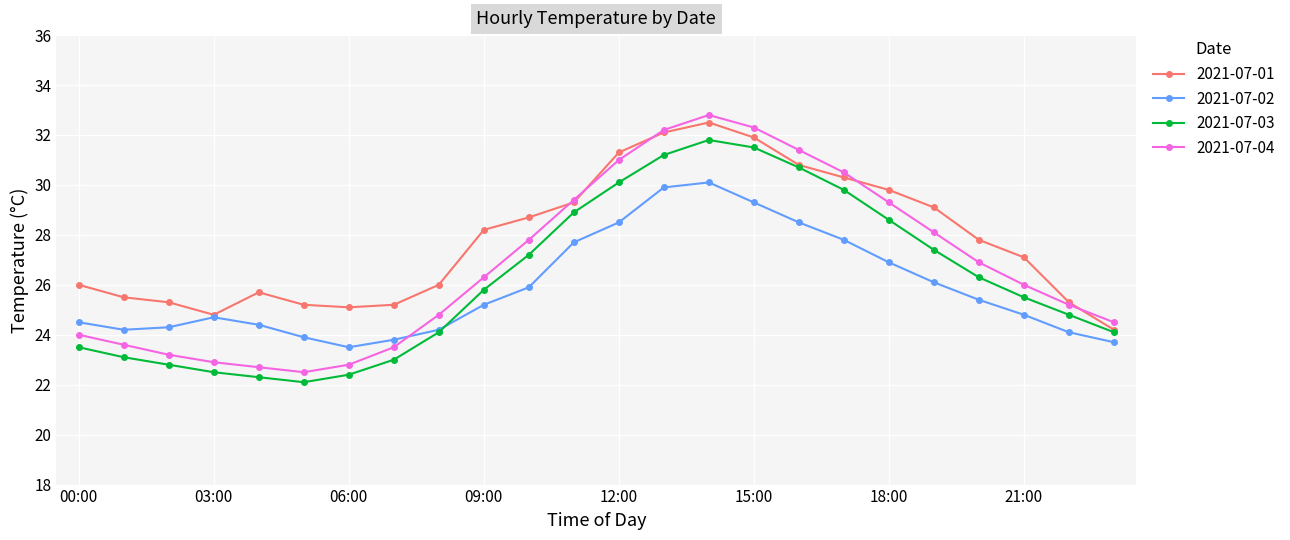

Reading left to right, transcribe all the data shown in this chart.

2021-07-01: 26.0	25.5	25.3	24.8	25.7	25.2	25.1	25.2	26.0	28.2	28.7	29.3	31.3	32.1	32.5	31.9	30.8	30.3	29.8	29.1	27.8	27.1	25.3	24.2
2021-07-02: 24.5	24.2	24.3	24.7	24.4	23.9	23.5	23.8	24.2	25.2	25.9	27.7	28.5	29.9	30.1	29.3	28.5	27.8	26.9	26.1	25.4	24.8	24.1	23.7
2021-07-03: 23.5	23.1	22.8	22.5	22.3	22.1	22.4	23.0	24.1	25.8	27.2	28.9	30.1	31.2	31.8	31.5	30.7	29.8	28.6	27.4	26.3	25.5	24.8	24.1
2021-07-04: 24.0	23.6	23.2	22.9	22.7	22.5	22.8	23.5	24.8	26.3	27.8	29.4	31.0	32.2	32.8	32.3	31.4	30.5	29.3	28.1	26.9	26.0	25.2	24.5